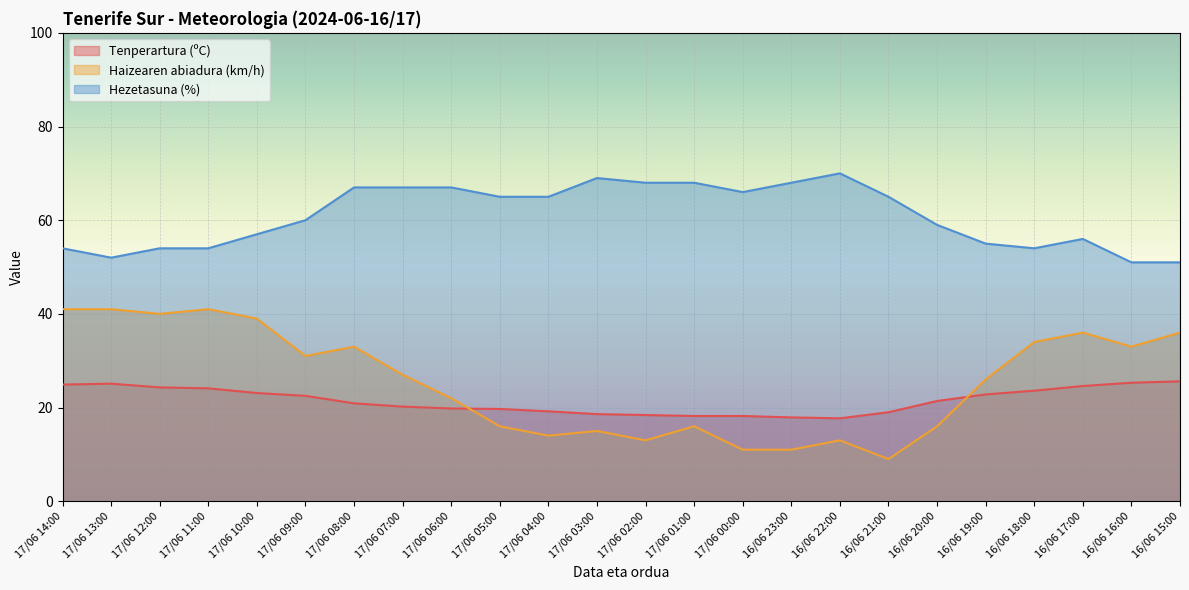

What are all the series names shown in the legend?

Tenperartura (ºC), Haizearen abiadura (km/h), Hezetasuna (%)